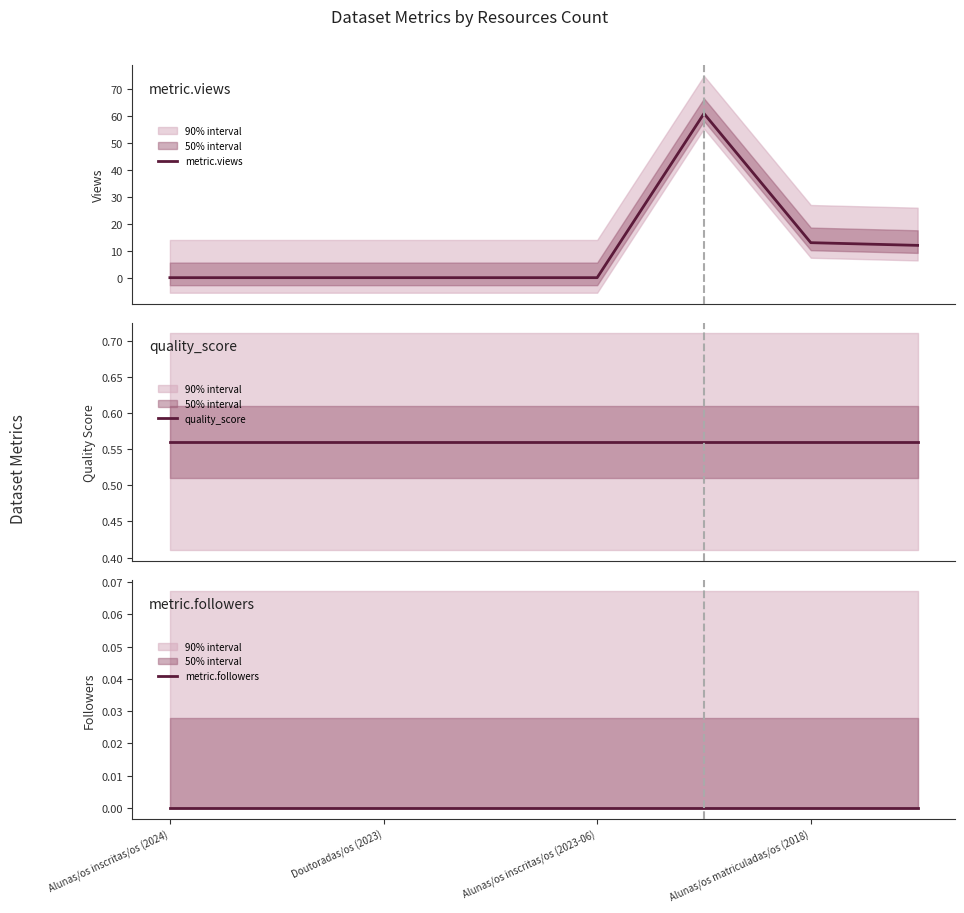

Which label corresponds to the smallest value in the chart?

Alunas/os inscritas/os (2024)